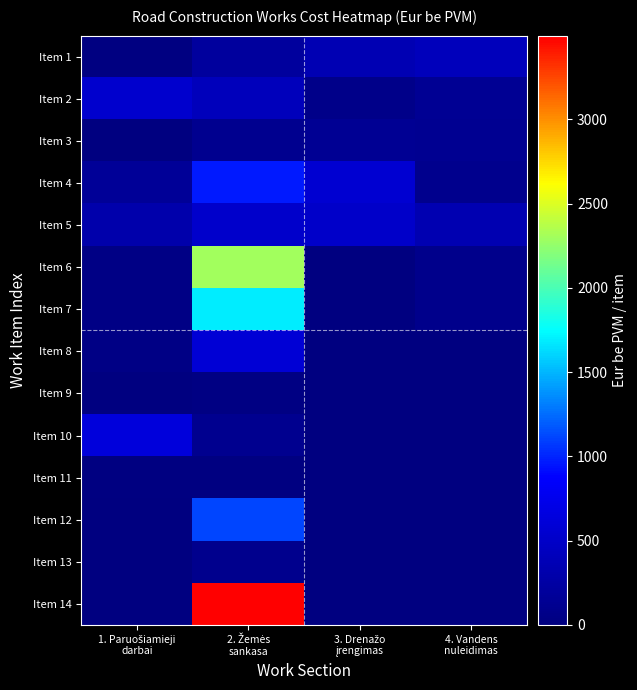

Which series changed the most between 1. Paruošiamieji darbai and 2. Žemės sankasa?

Item 14